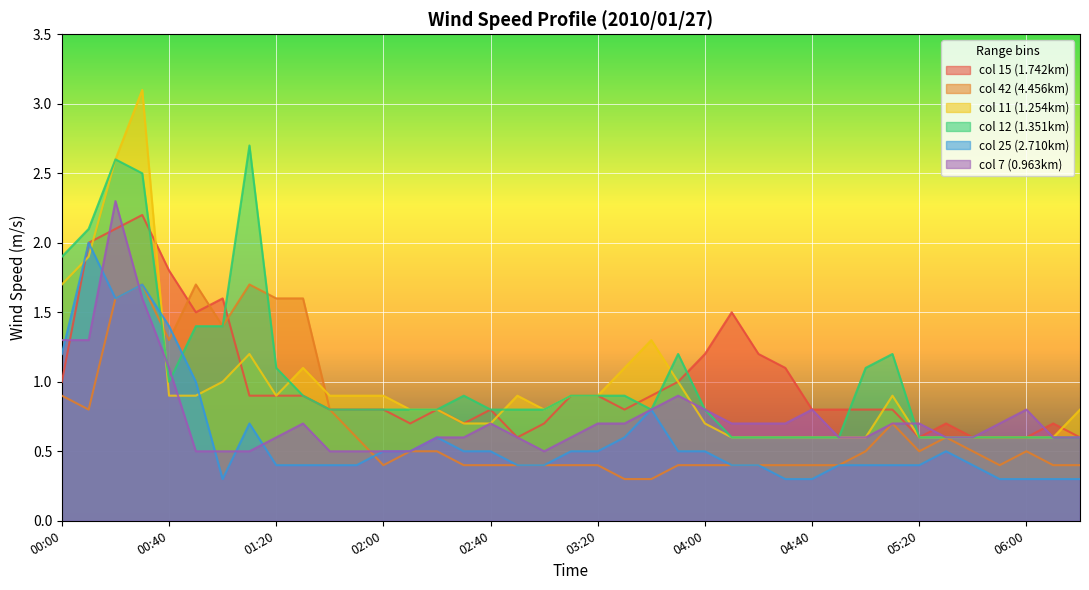

Which series has the widest spread of values?

col 11 (1.254km)